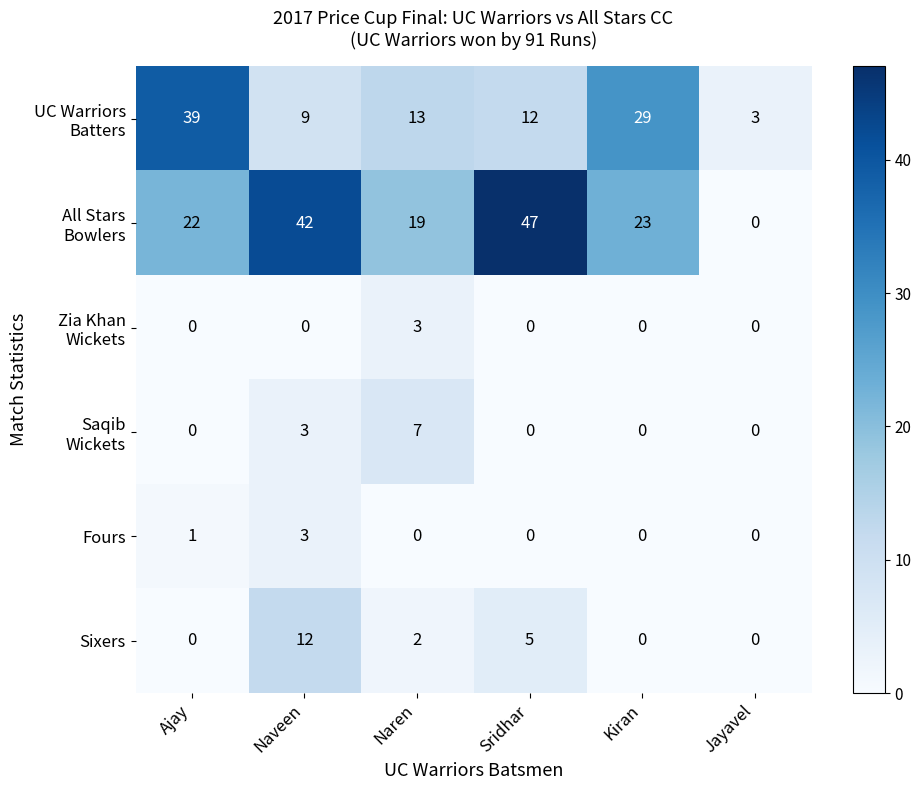

What is the difference between the maximum and minimum values in the Sixers series?

12